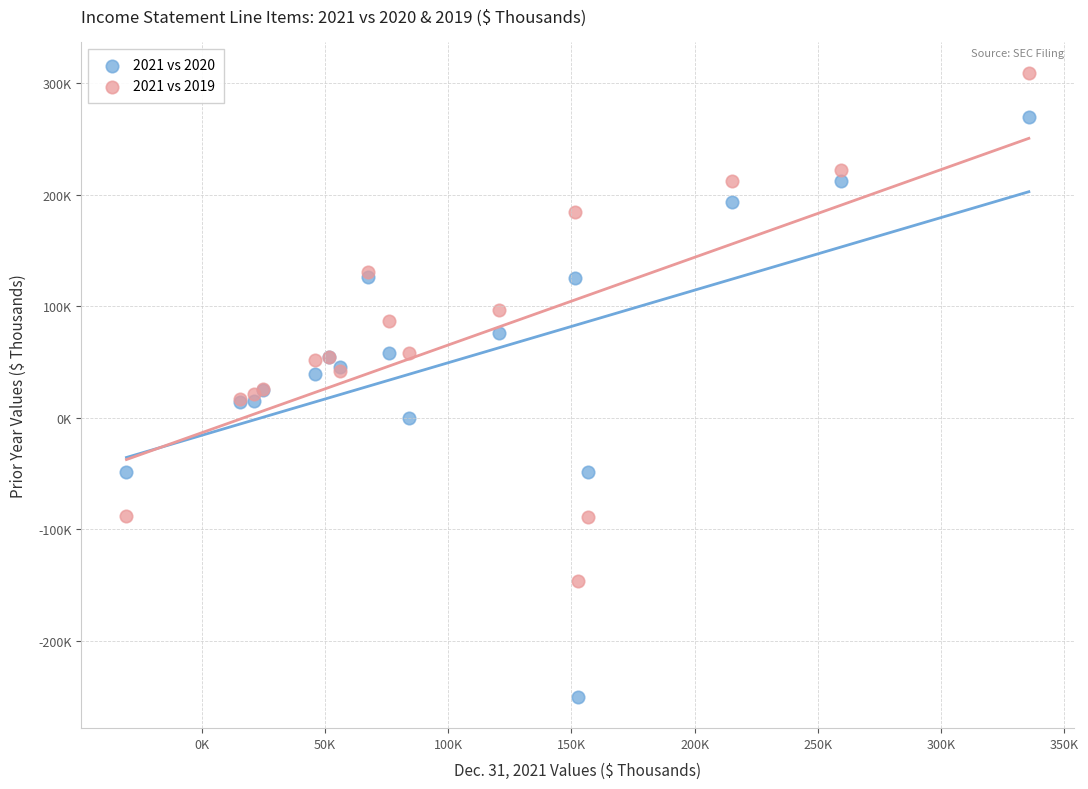

Which series has the largest Y range (max minus min)?

2021 vs 2020